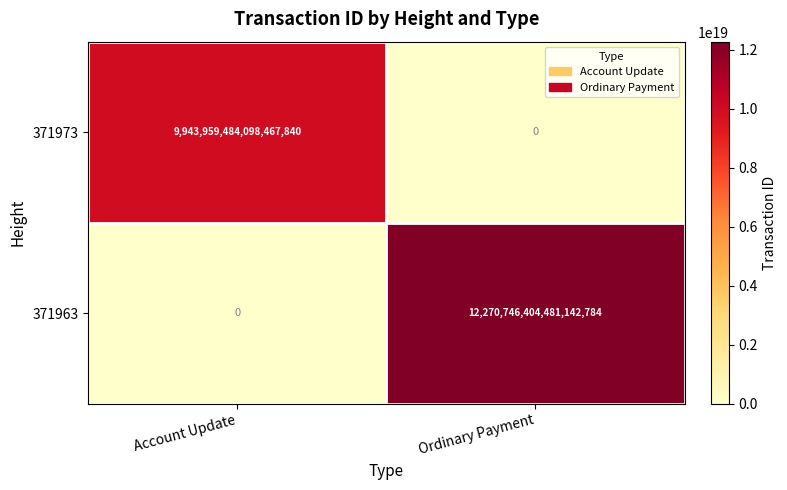

Which series changed the most between Account Update and Ordinary Payment?

371963